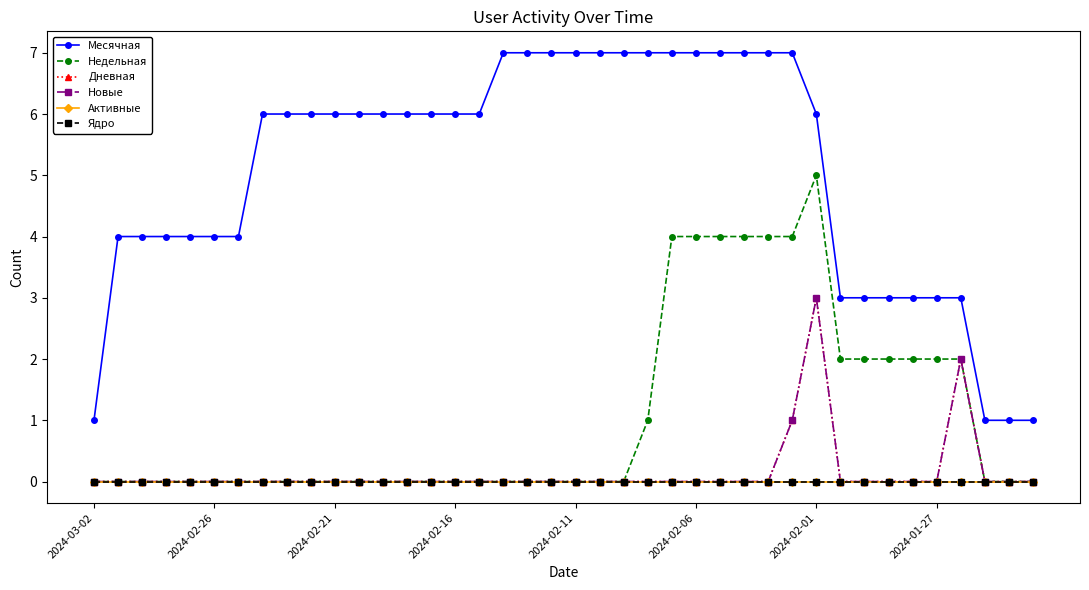

Where is Ядро nearest to the value 0?

2024-03-02